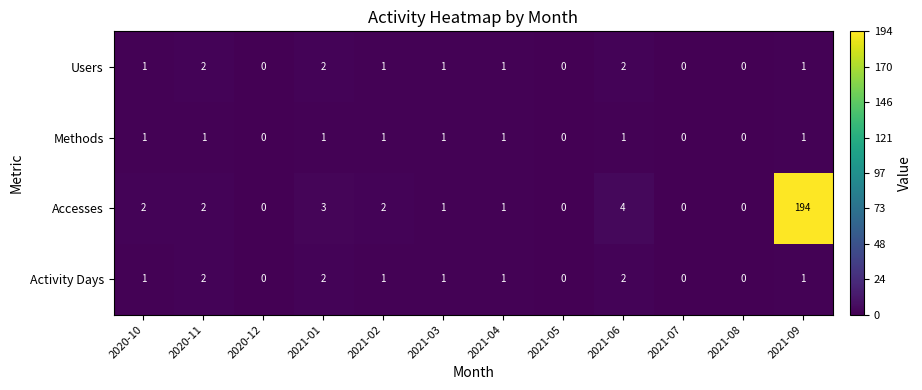

What is the sum of all Accesses values?

209